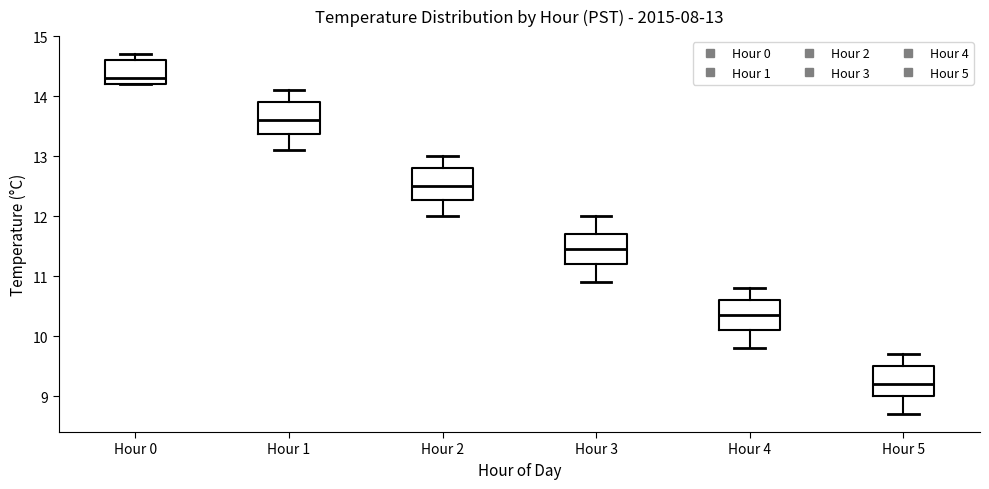

Which box's median line is the highest?

Hour 0